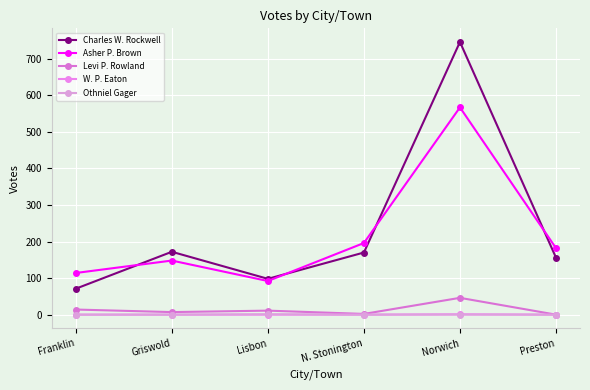

What is the sum of the Levi P. Rowland values at N. Stonington and Preston?

2